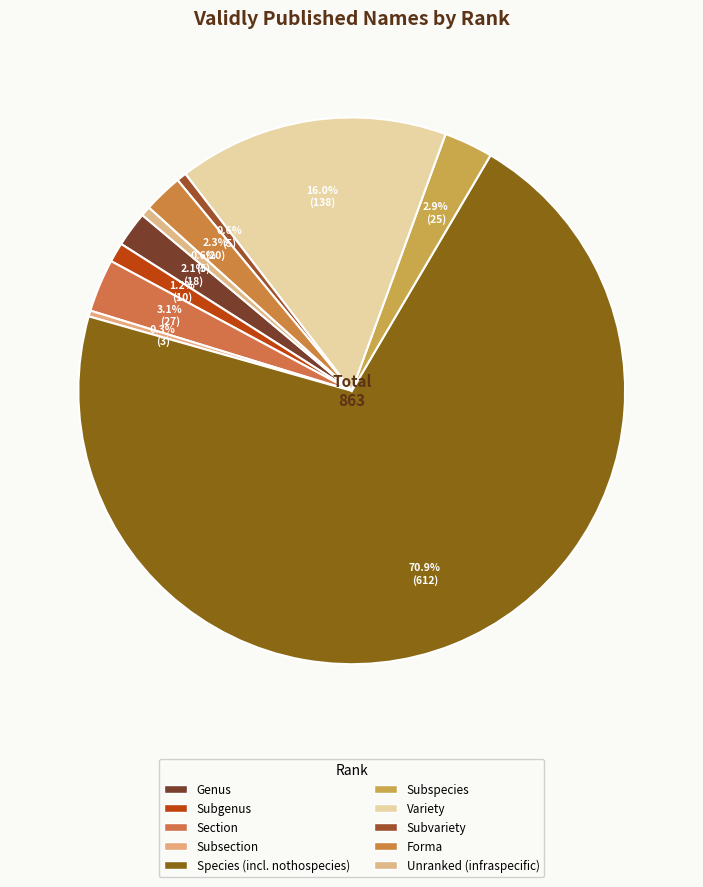

What is the majority slice?

Species (incl. nothospecies)